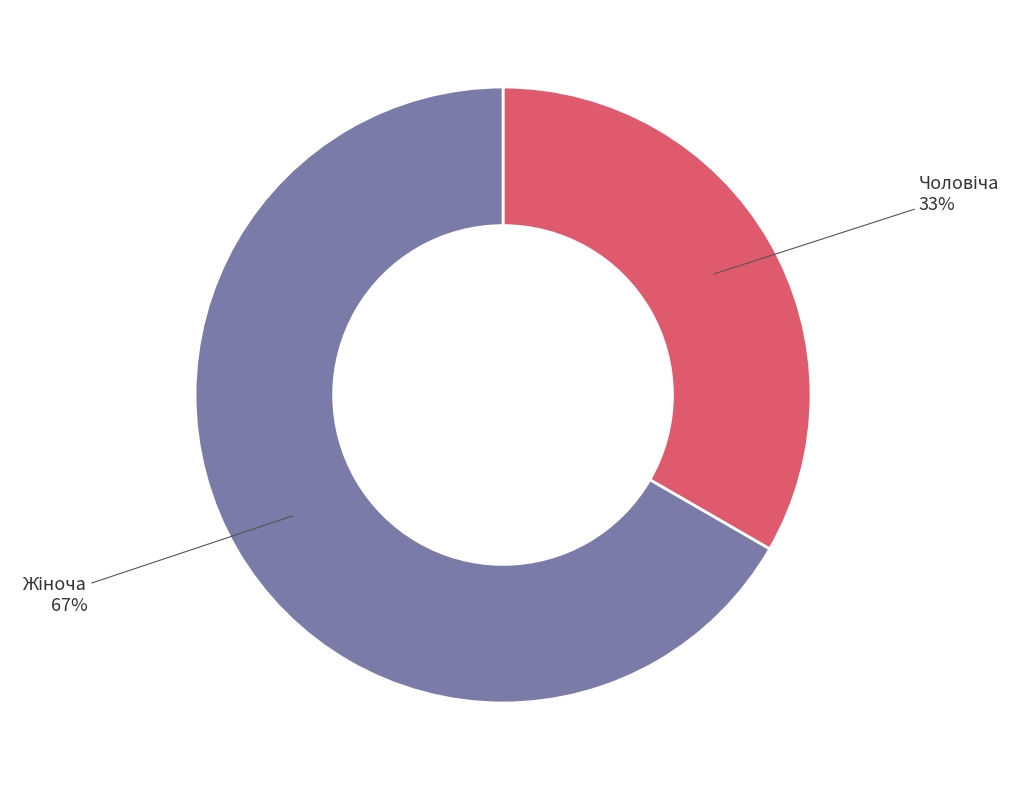

Is there a majority slice in this chart?

Yes